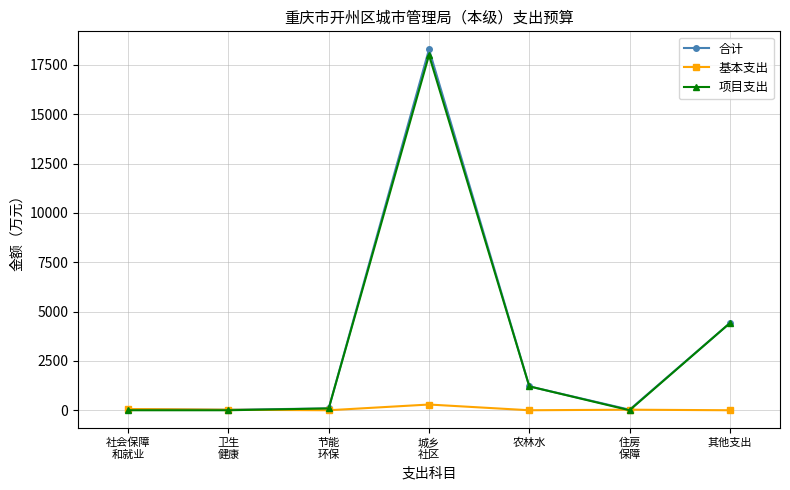

Is it true that 合计 equals 1210.3 at 农林水?

True